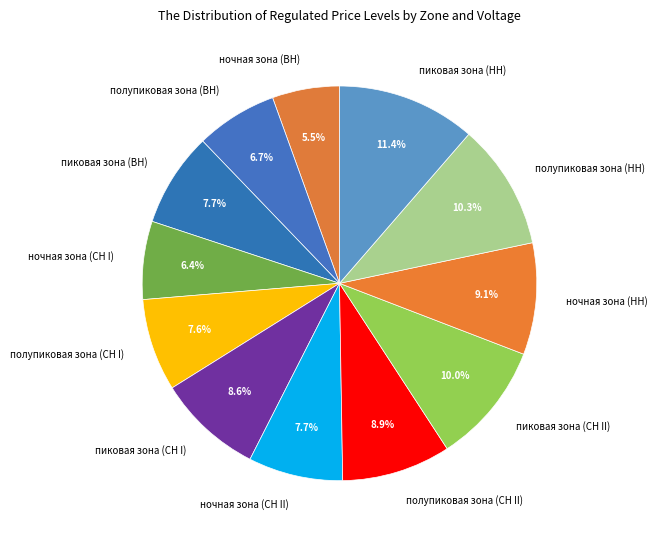

Do полупиковая зона (ВН) and пиковая зона (НН) together represent more than half of the pie?

No